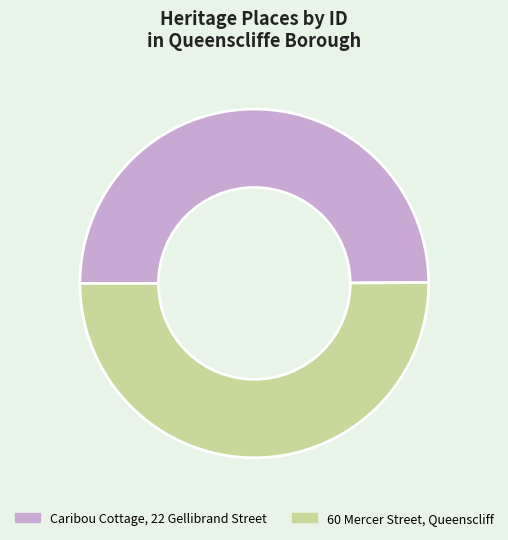

Count the number of slices in the pie.

2